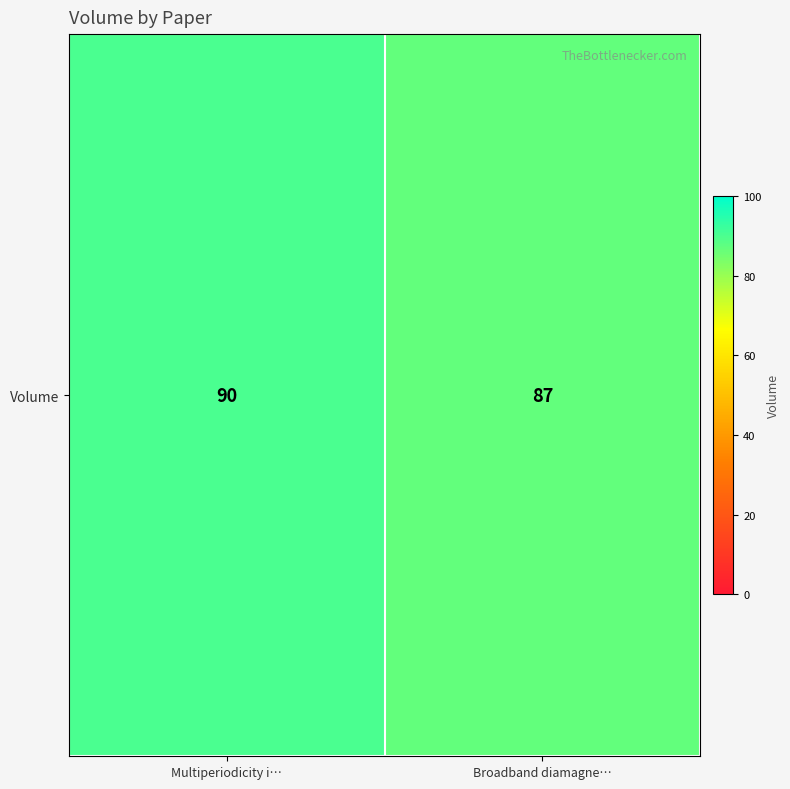

List the labels in order of value, largest first.

Multiperiodicity i…, Broadband diamagne…